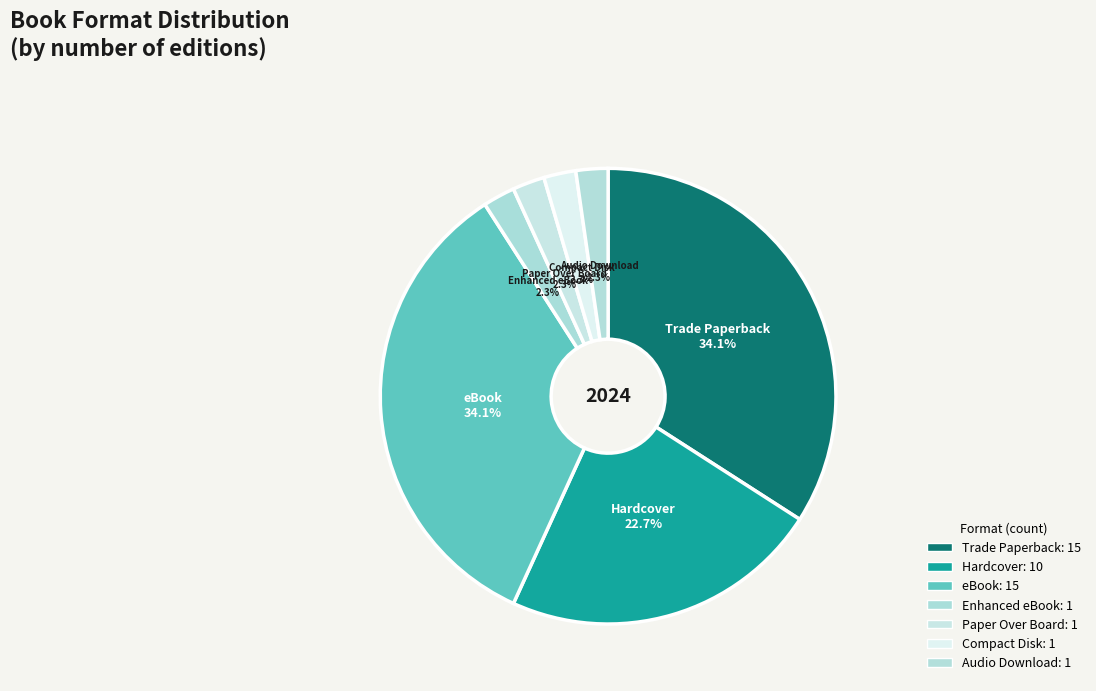

Is the sum of Compact Disk and Hardcover greater than half?

No